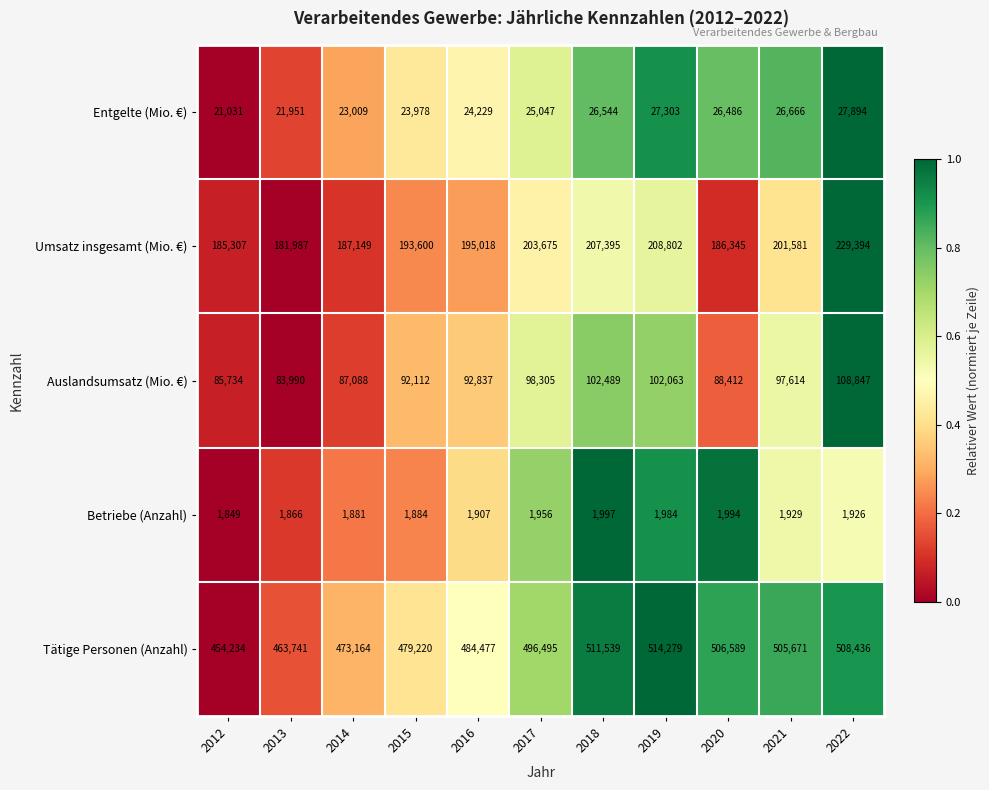

What is the sum of the Auslandsumsatz (Mio. €) values at 2015 and 2020?

180524